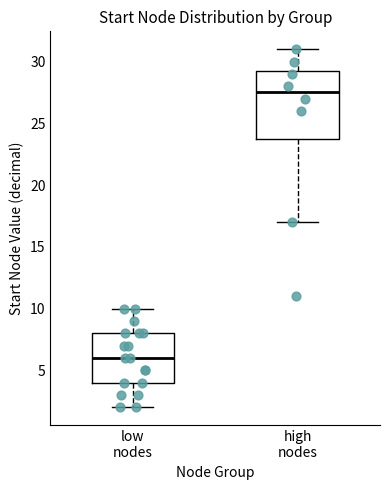

Which box has the highest median line?

high nodes